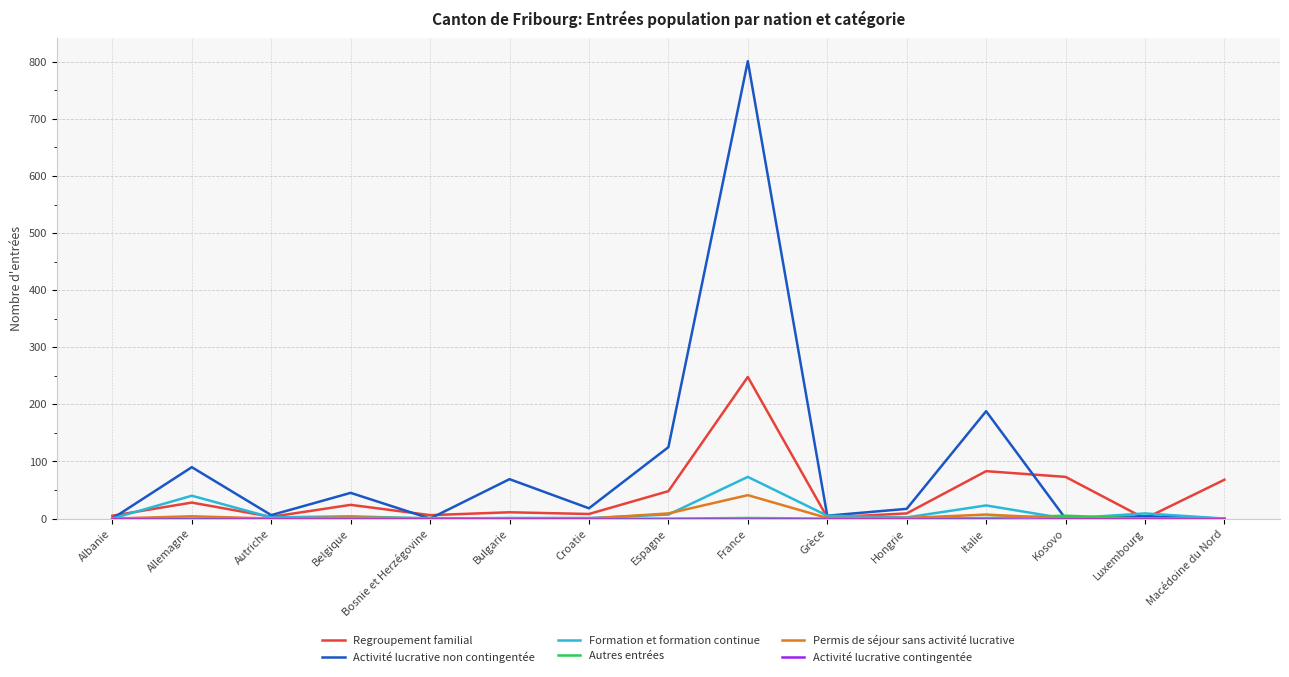

Which series changed the most between Belgique and Espagne?

Activité lucrative non contingentée